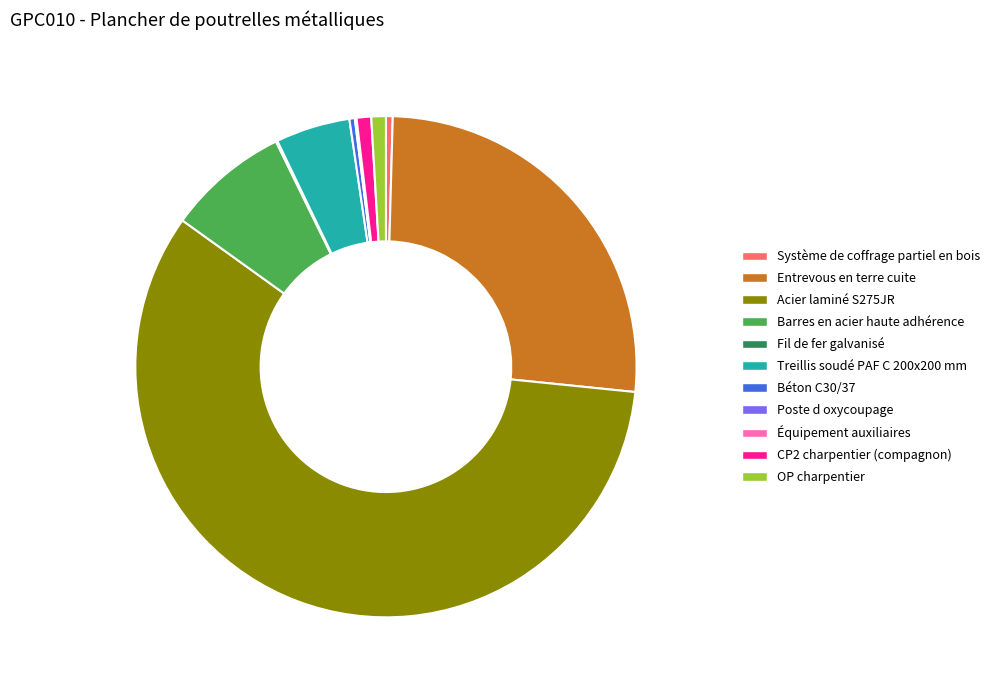

Does Béton C30/37 represent more than half of the total?

No